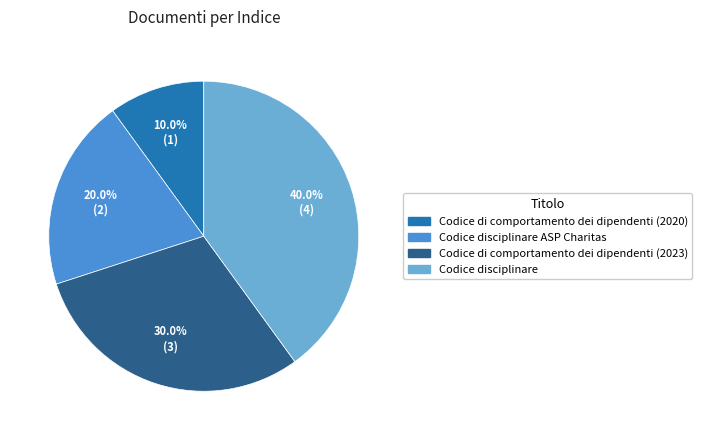

To the nearest percent, what portion does Codice disciplinare ASP Charitas represent?

20%